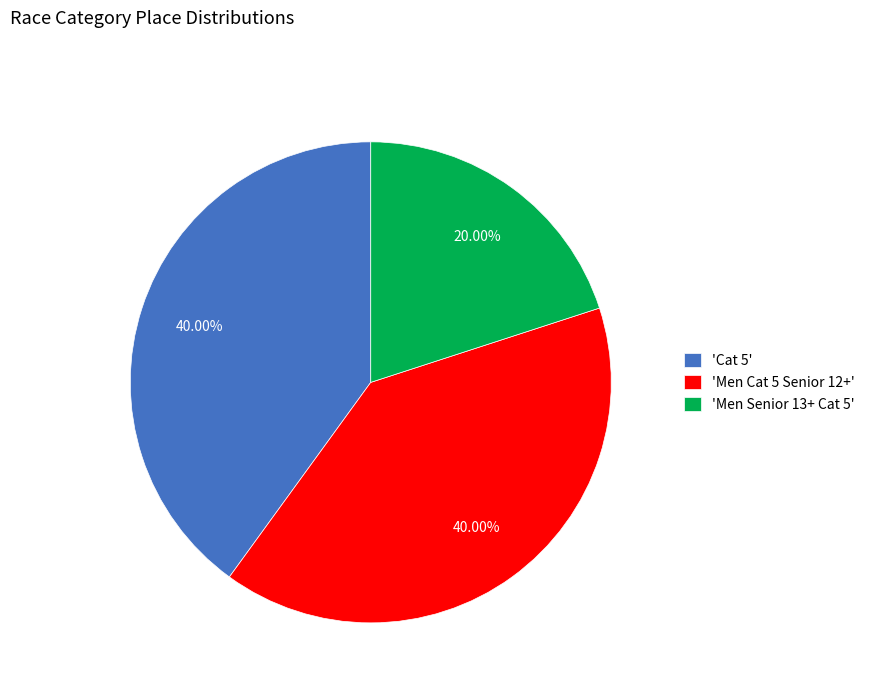

Is there any slice that represents more than half of the pie?

No